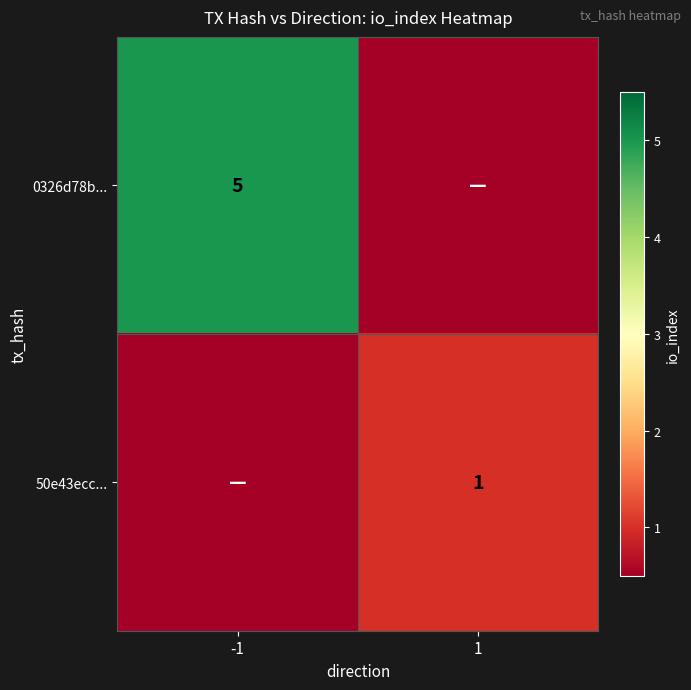

True or false: 0326d78b... has a value of 7 at -1.

False